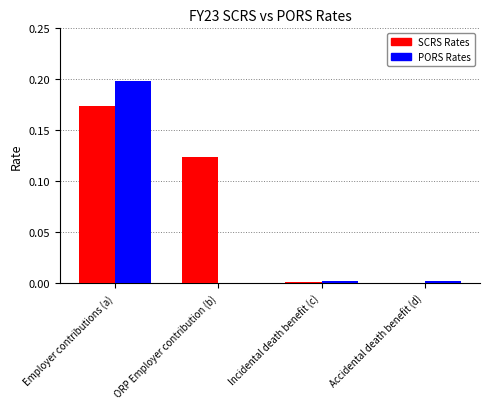

The SCRS Rates series shows 0.1 at Employer contributions (a). True or false?

False